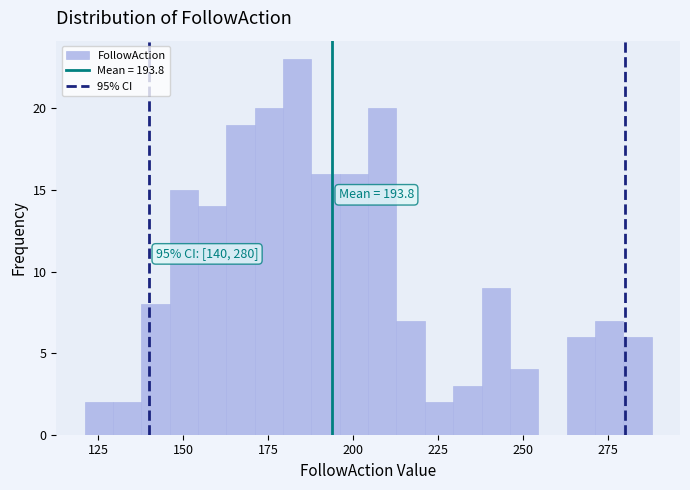

Around what value on the x-axis is the tallest bar? Give the approximate position of its centre, as read against the axis.

185